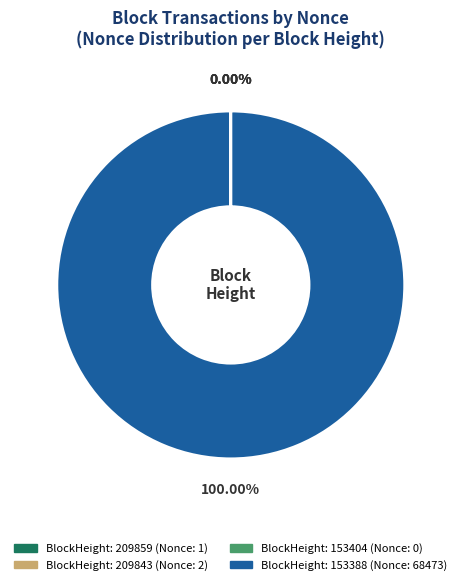

Which category accounts for the majority?

BlockHeight: 153388 (Nonce: 68473)